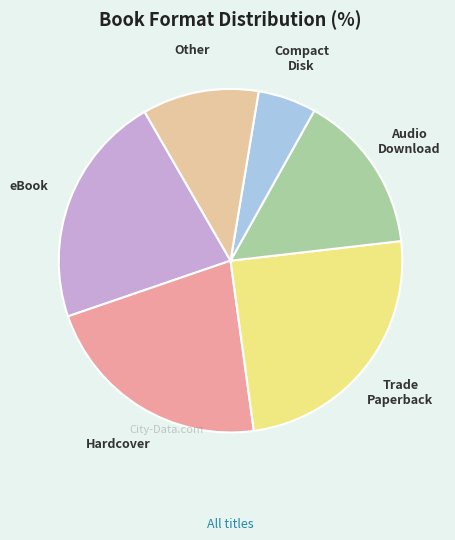

Is it true that Hardcover is 16% of the pie?

False